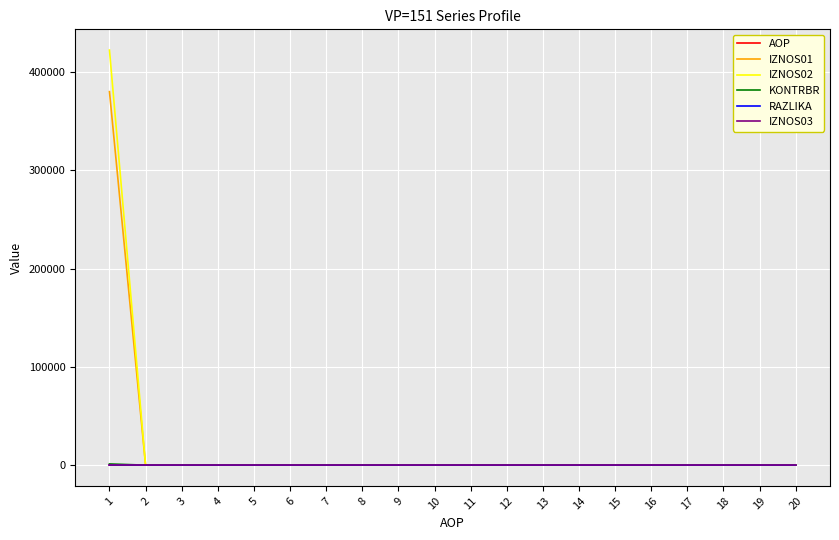

What is the maximum value shown in the chart?

422316.7